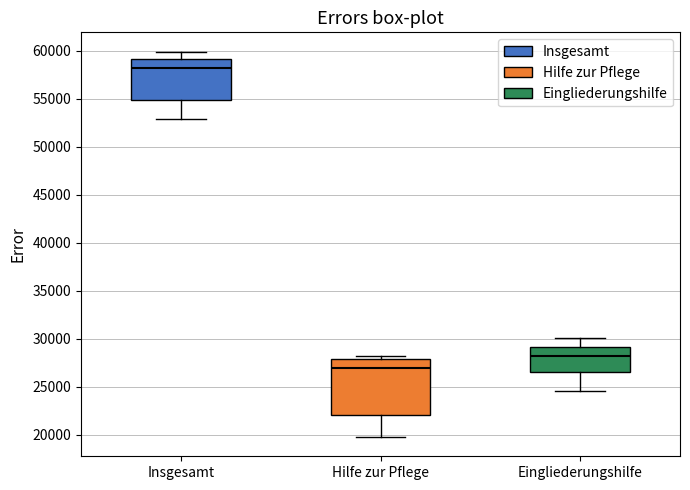

Which box's median line is the lowest?

Hilfe zur Pflege